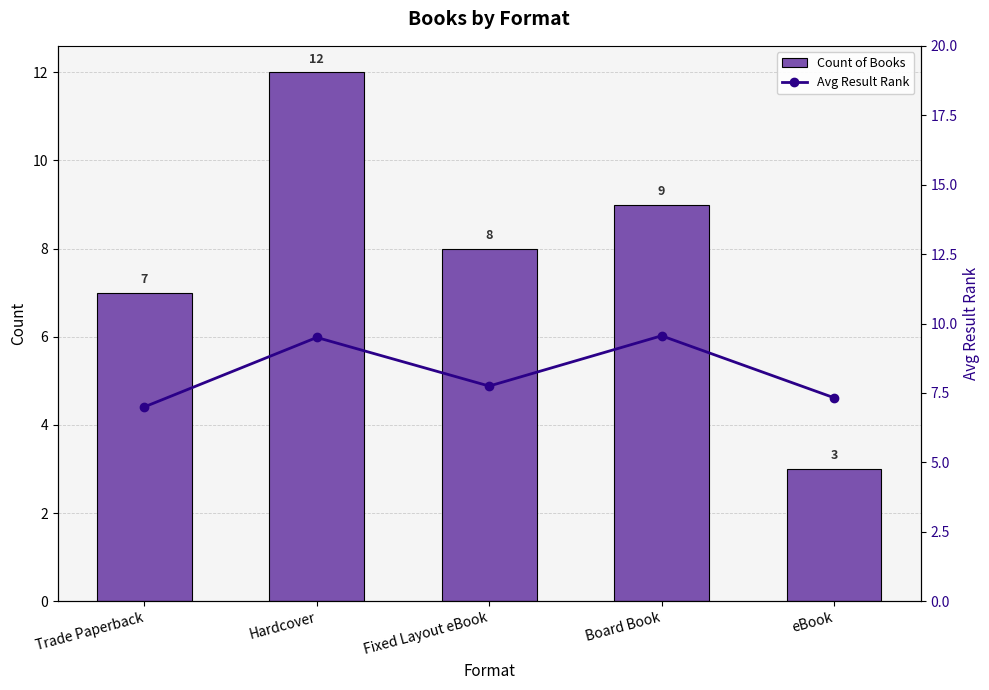

What is the label of the 1st bar from the left?

Trade Paperback